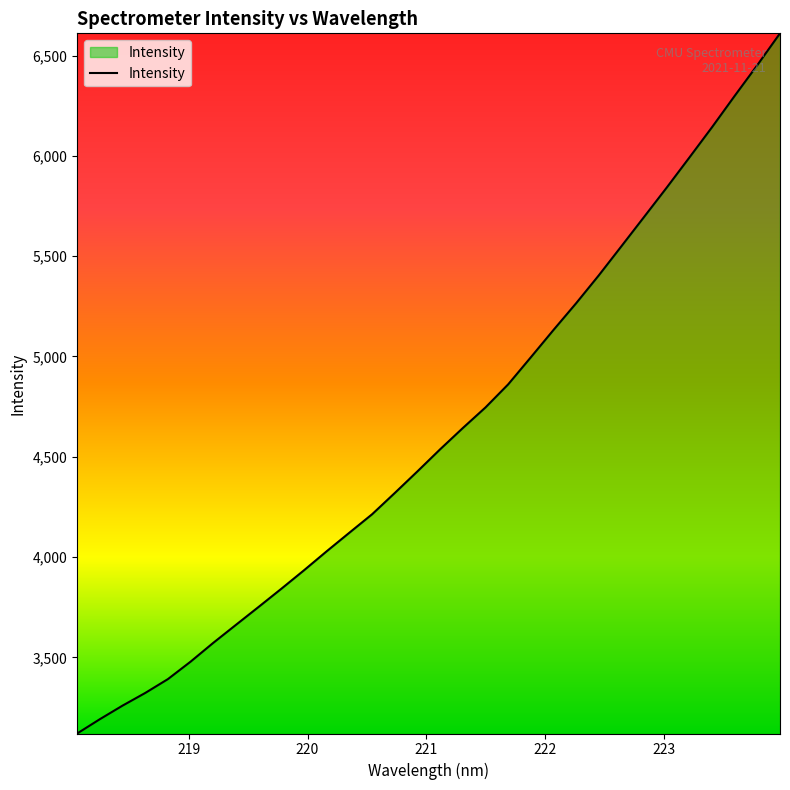

What is the smallest value displayed?

3120.5